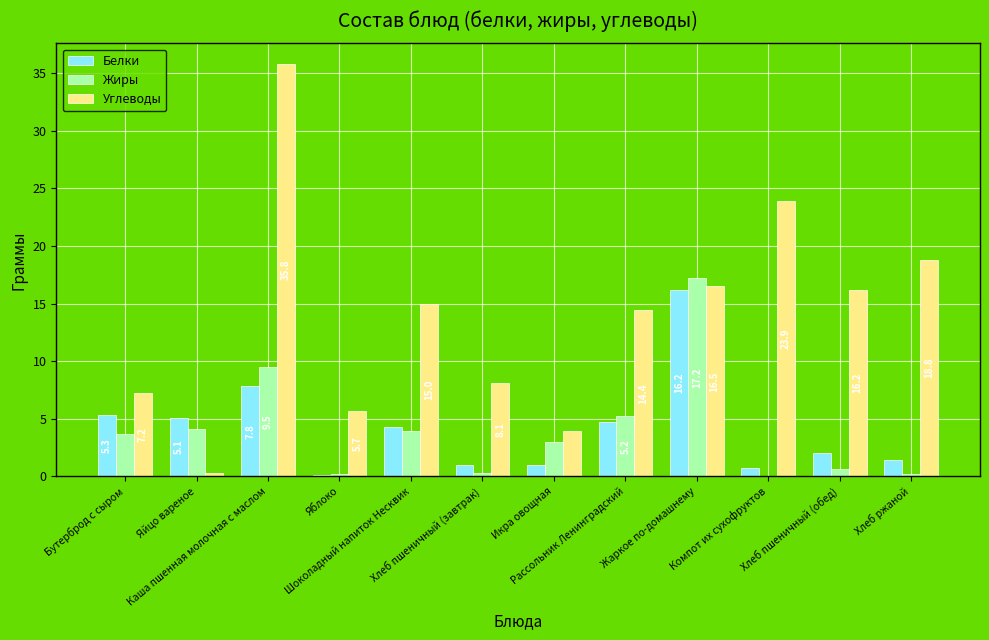

True or false: Углеводы has a value of 5.7 at Яблоко.

True